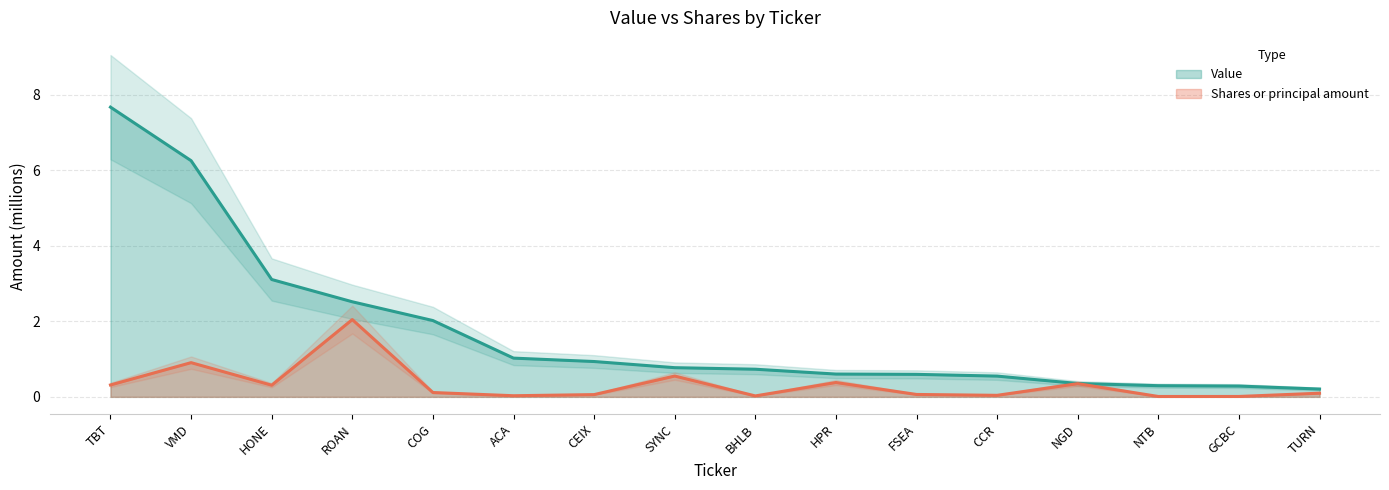

What is the difference between the second highest and second lowest values in the Value series?

6.0